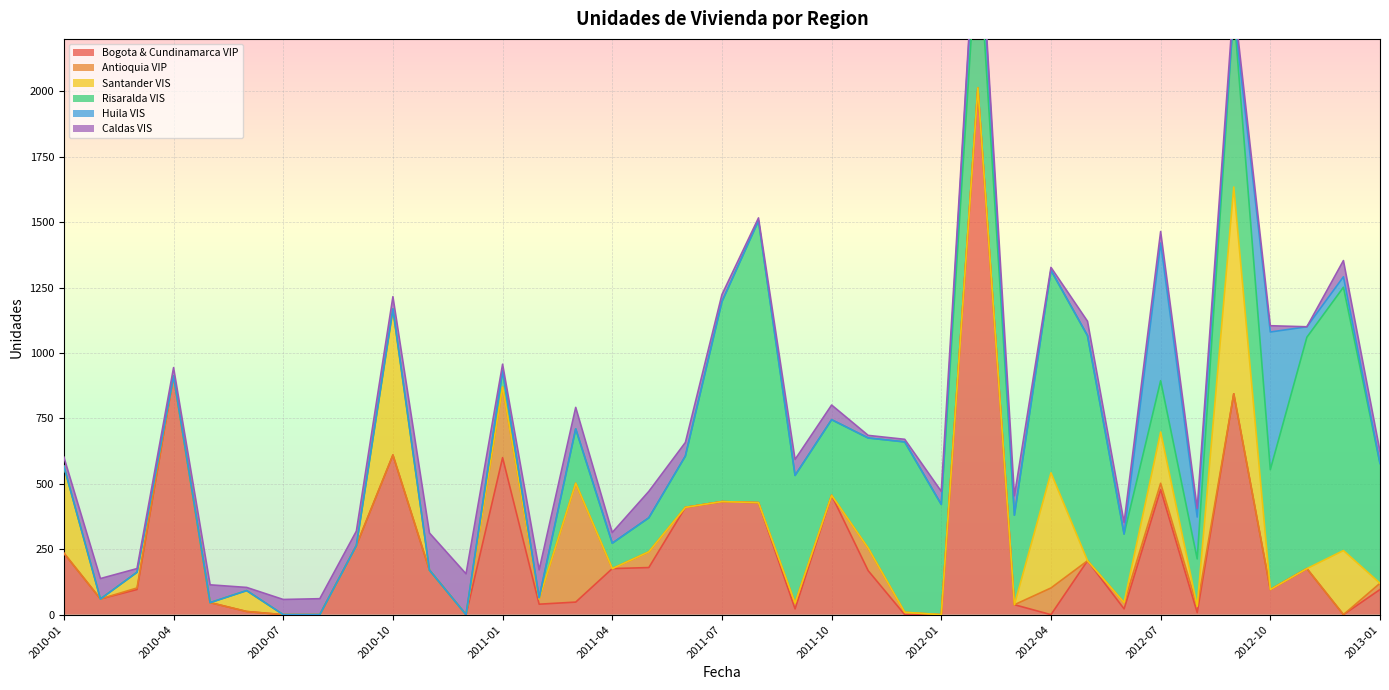

Where is Antioquia VIP nearest to the value 227?

2011-01